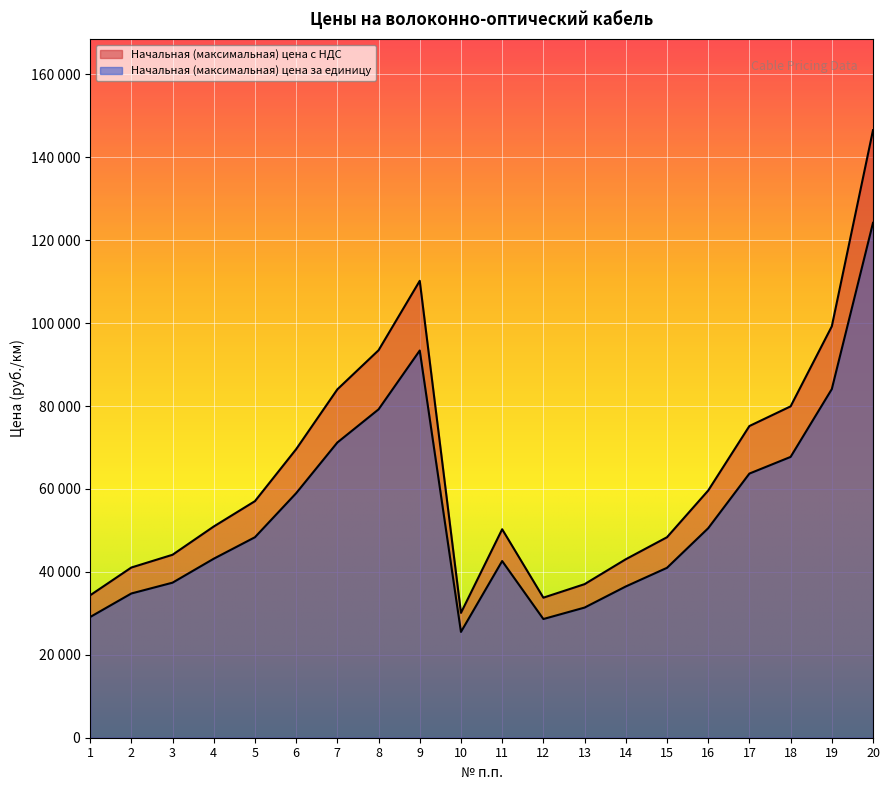

Does the chart display data point markers on the line(s)?

No